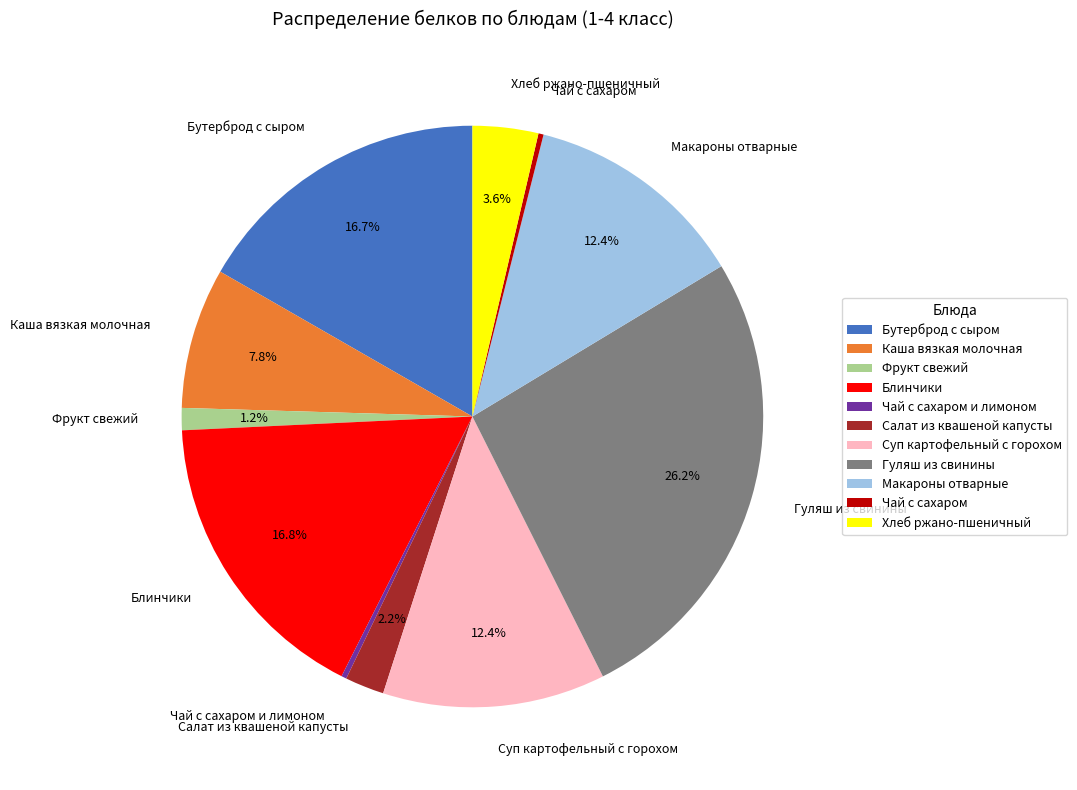

What portion of the pie excludes Каша вязкая молочная?

92.2%